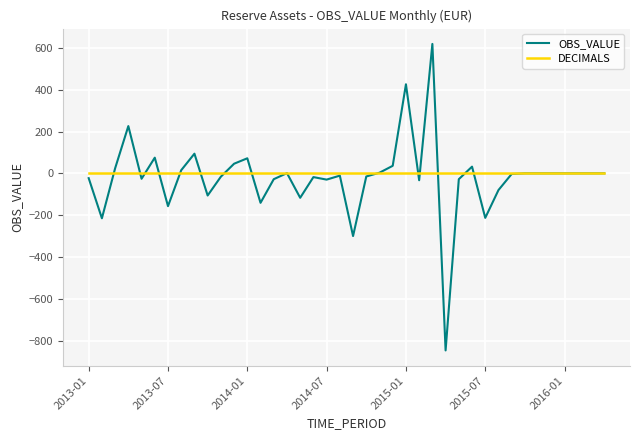

What is the minimum value shown in the chart?

-847